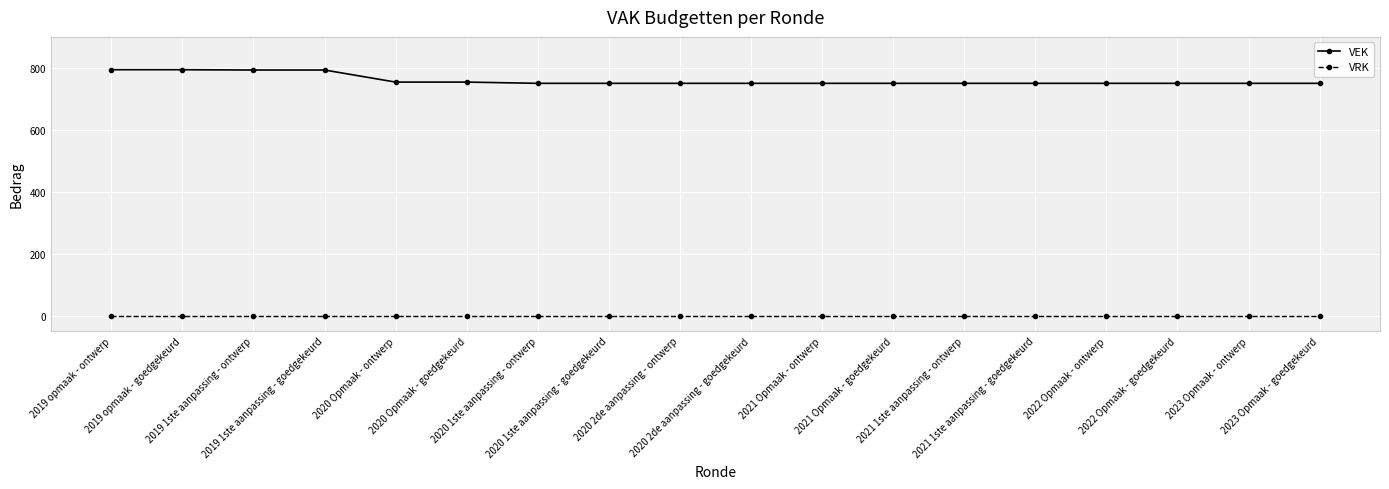

Which series has the largest total across all categories?

VEK